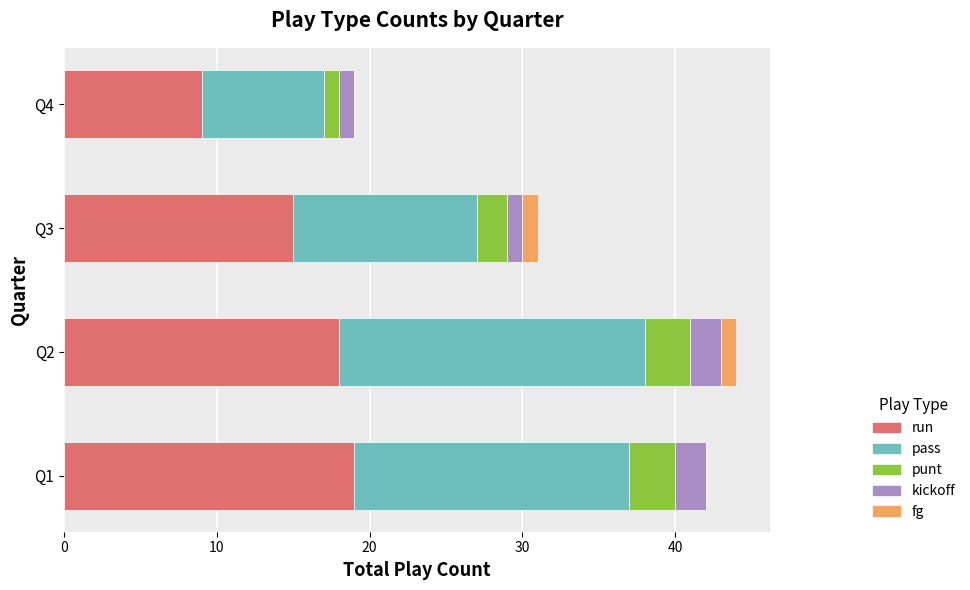

What is the highest value of the run series?

19